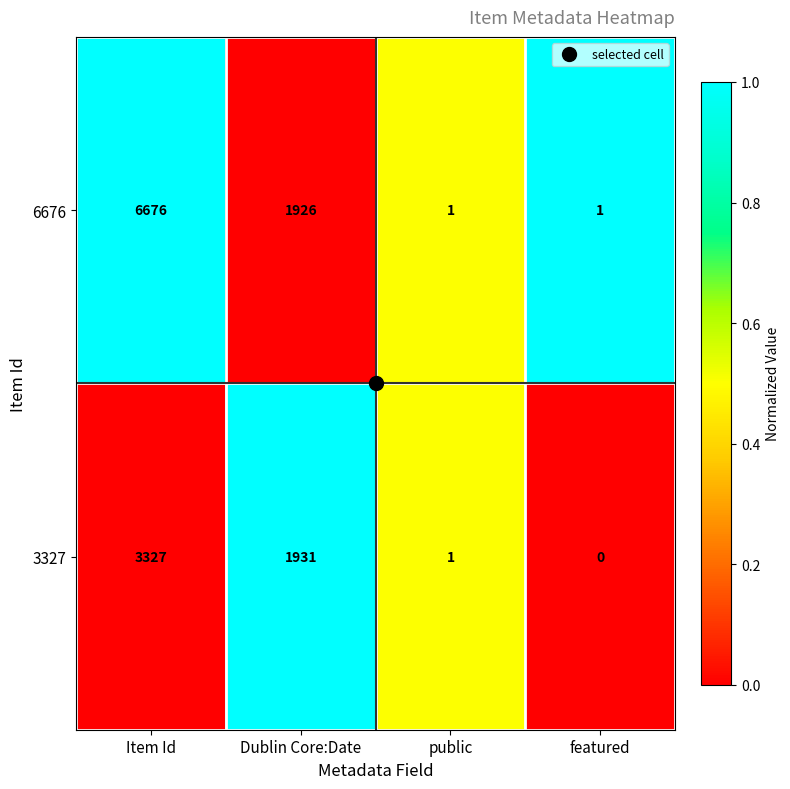

List the series in order of their peak value, lowest first.

3327, 6676